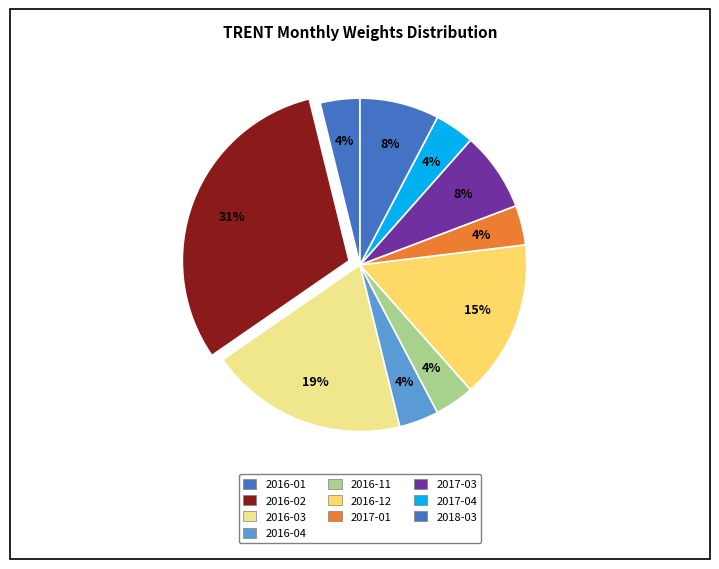

Count the number of slices in the pie.

10